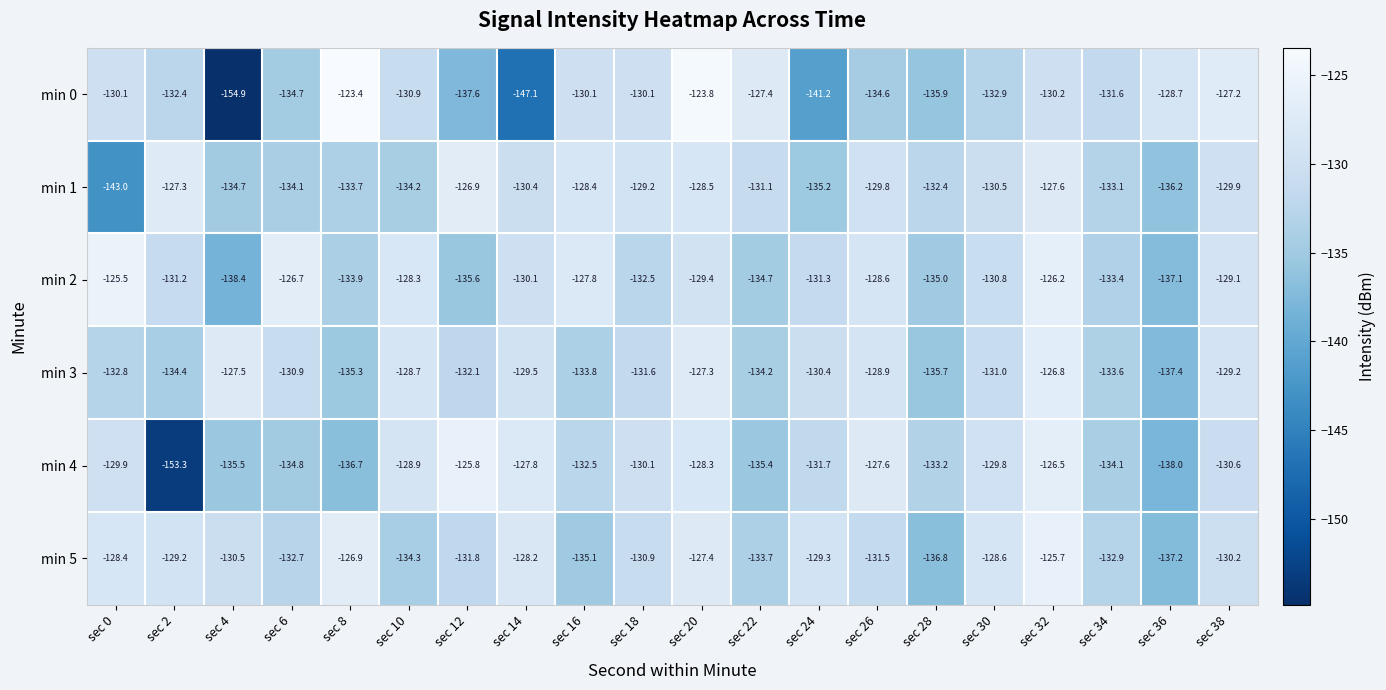

Which category has the lowest value in the min 1 series?

sec 0